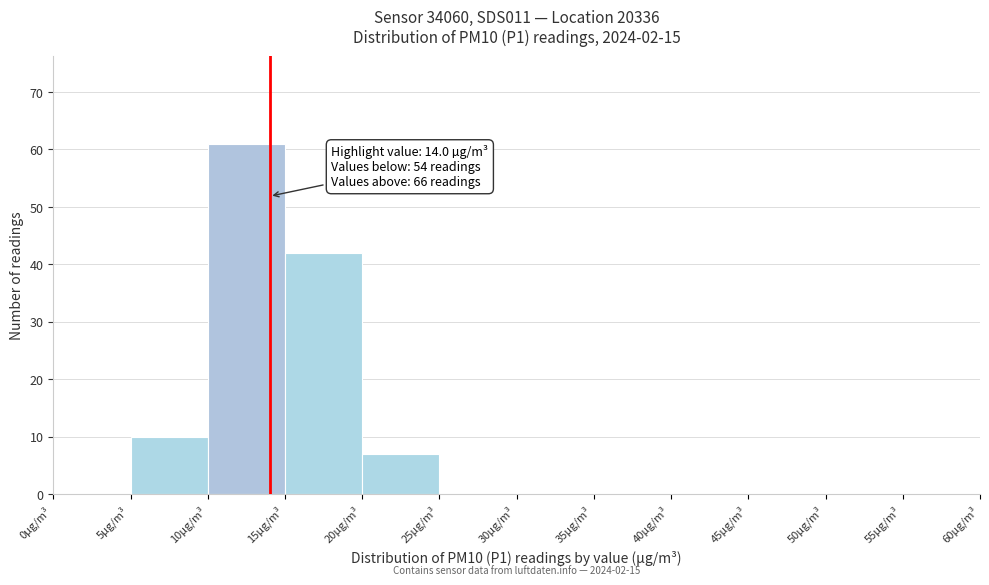

Over which range of the x-axis is the bar tallest?

10 to 15